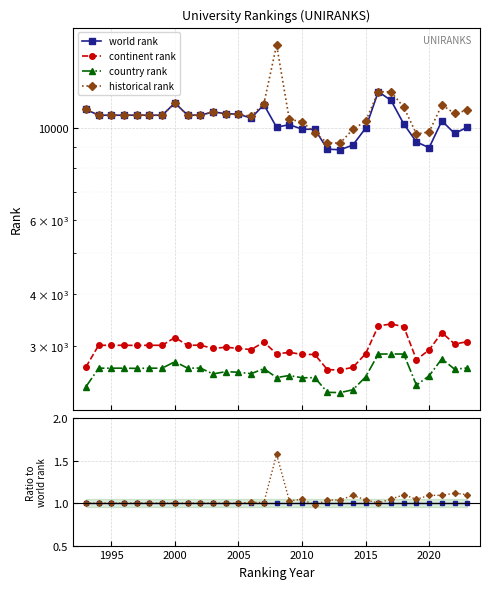

In country rank, how many points are higher than both neighbors (excluding endpoints)?

8